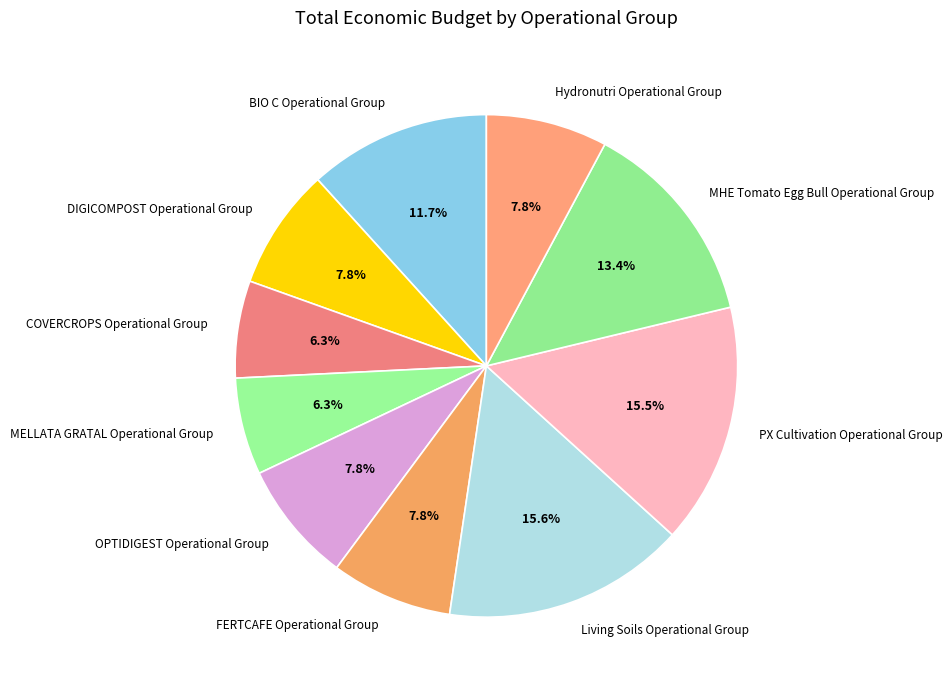

To the nearest percent, what percentage of the pie is FERTCAFE Operational Group?

8%